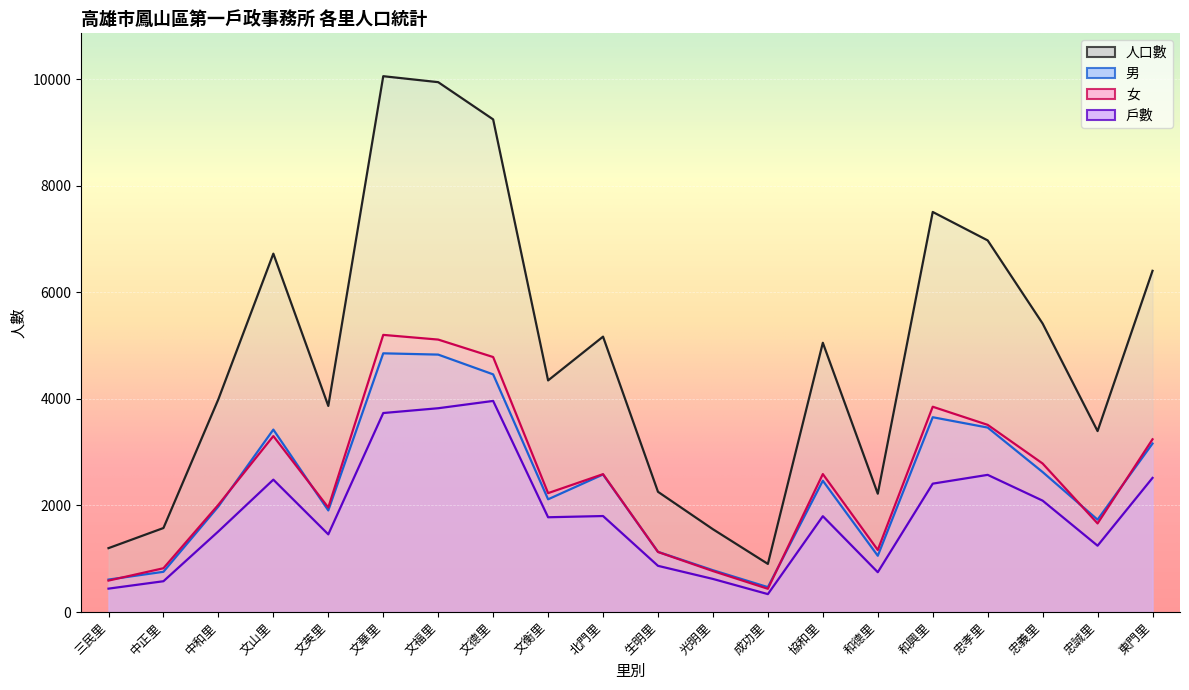

True or false: 戶數 and 男 cross at least once.

False